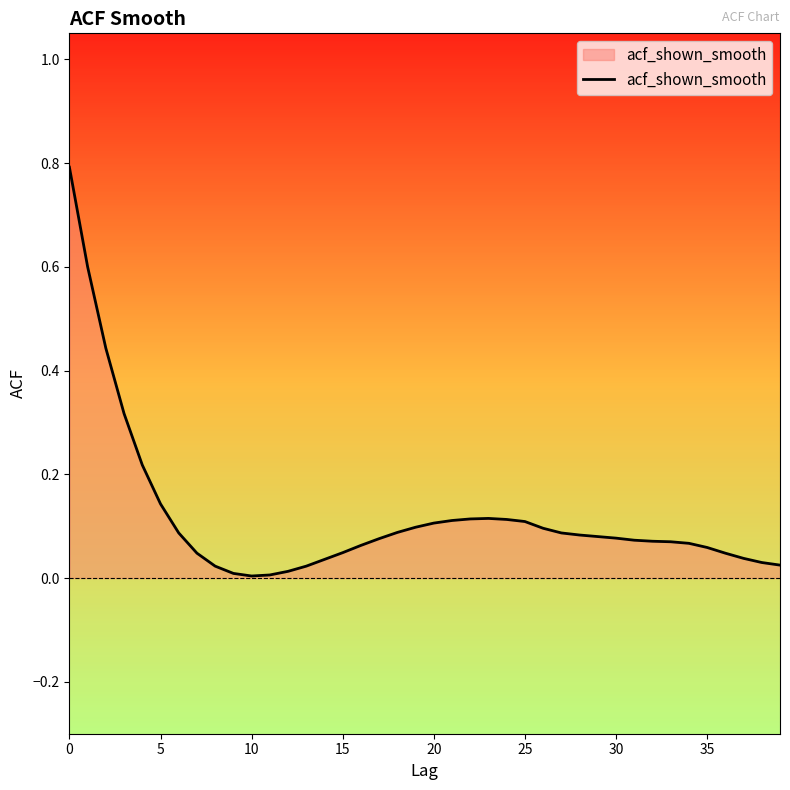

What is the difference between the maximum and minimum values?

0.8